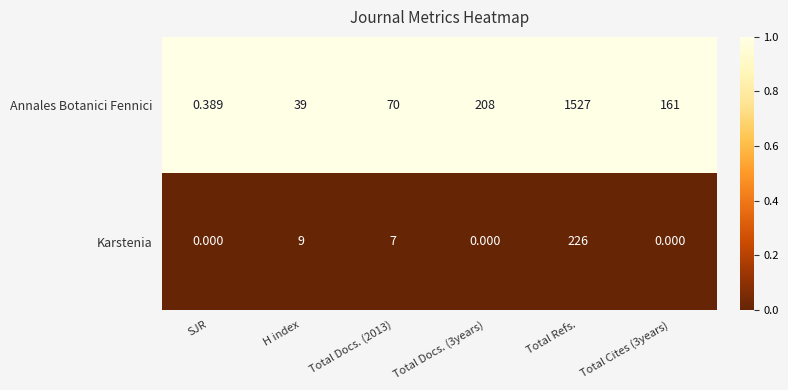

Which series has the widest spread of values?

Annales Botanici Fennici